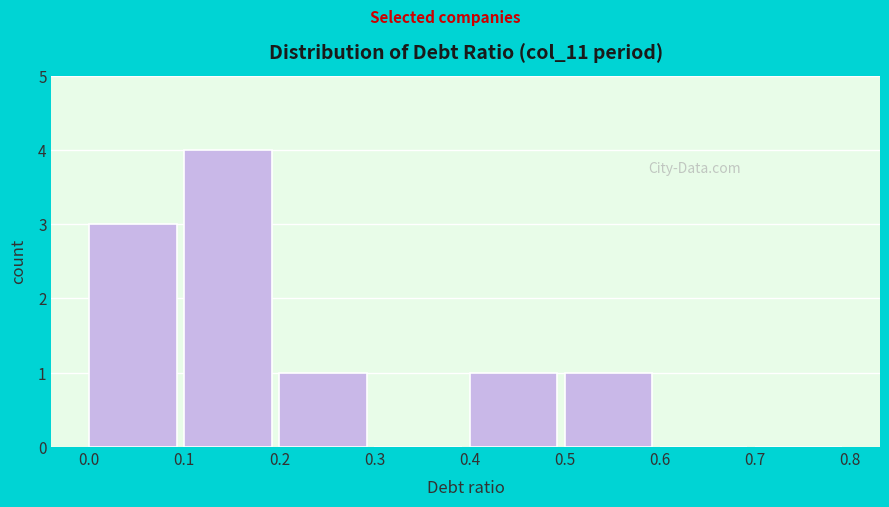

Over which range of the x-axis is the bar tallest?

0.1 to 0.2